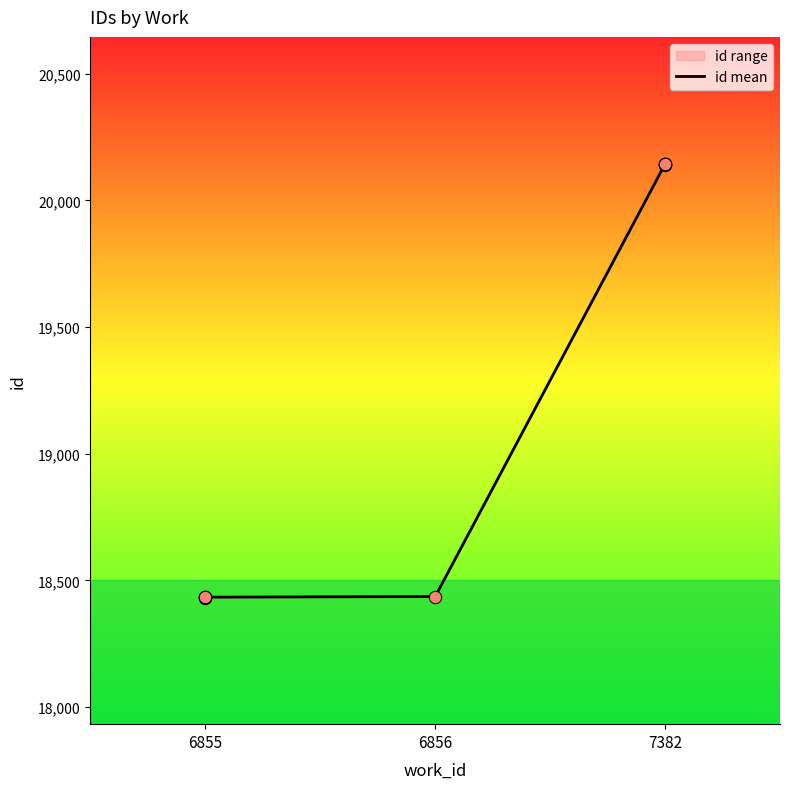

What is the change in value from 6856 to 7382?

+1708.0